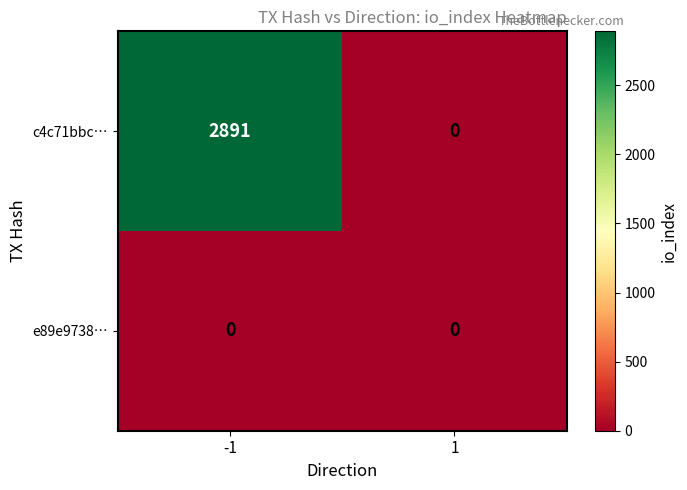

Is it true that c4c71bbc… equals 1154 at 1?

False